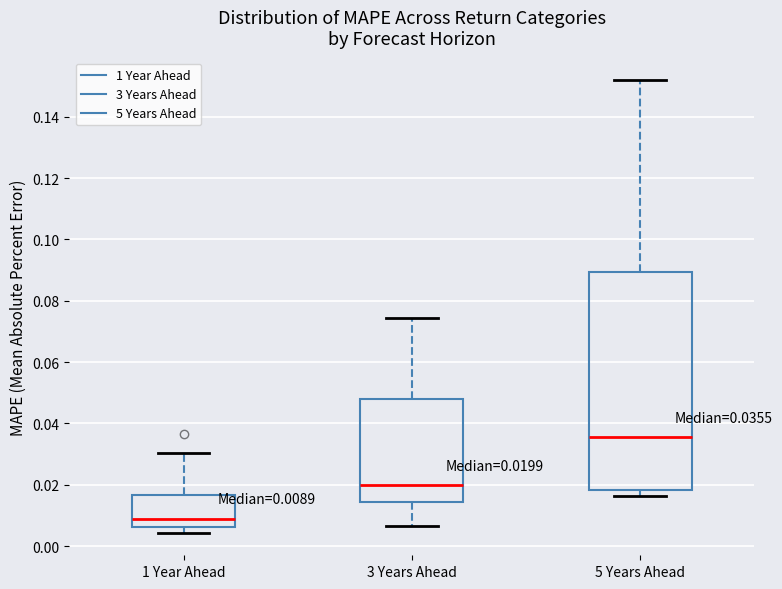

Which box's median line is the lowest?

1 Year Ahead